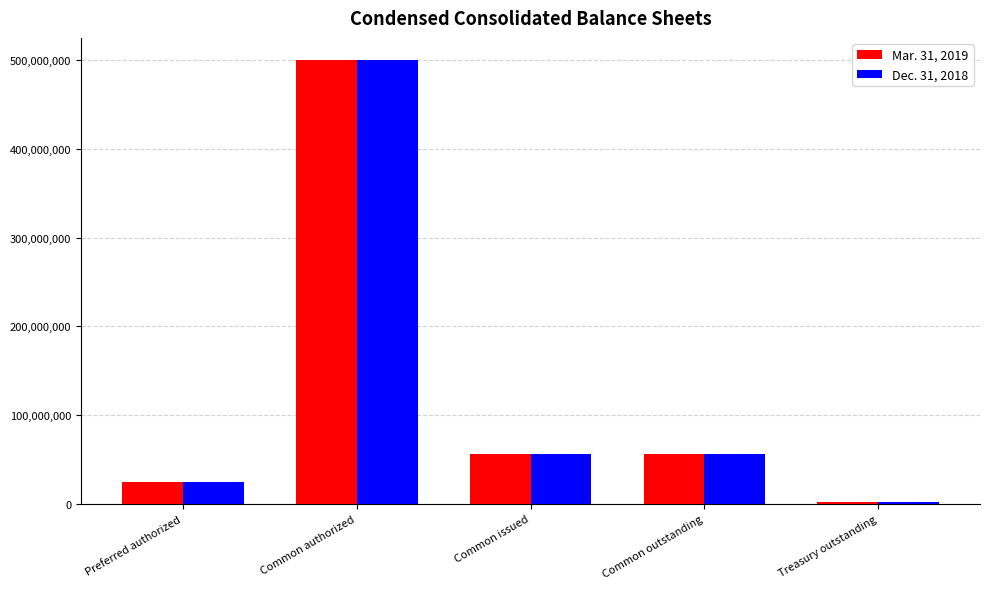

At how many categories does at least one series exceed 35911892?

3